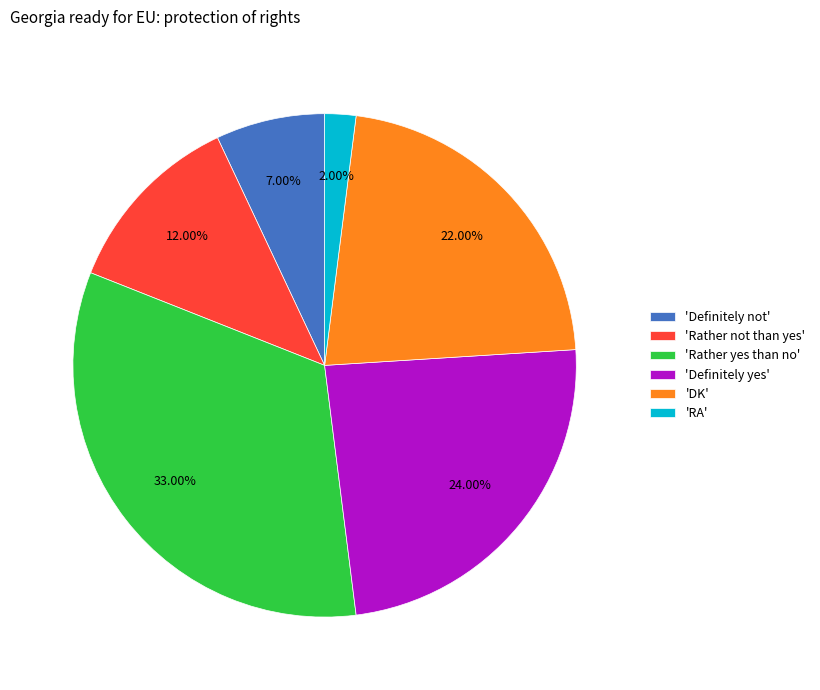

Rank the categories by value from lowest to highest.

'RA', 'Definitely not', 'Rather not than yes', 'DK', 'Definitely yes', 'Rather yes than no'